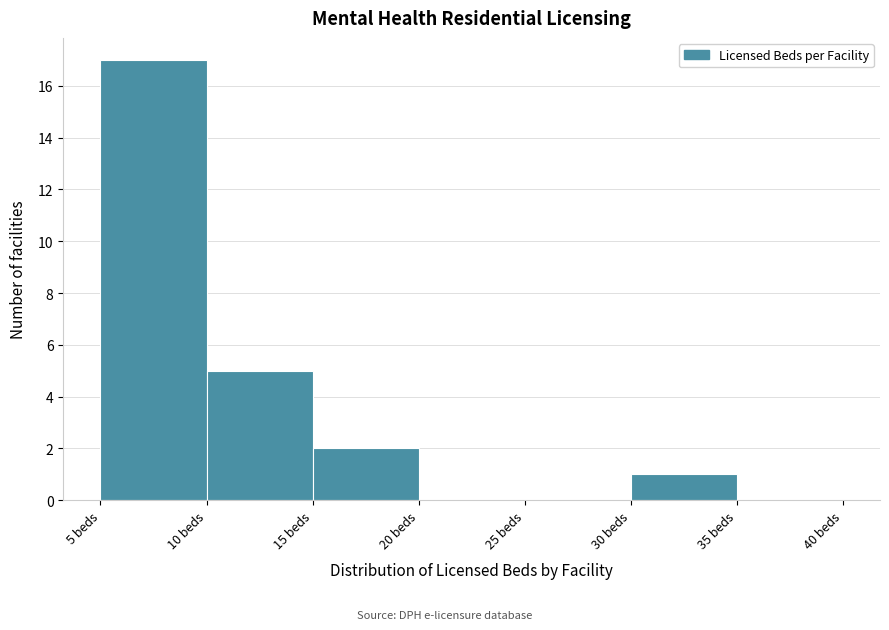

Reading left to right, list every bar in this chart as the range it spans on the x-axis followed by its height. The values are not printed on the chart, so give them approximately, as read against the axis.

5 to 10: 17
10 to 15: 5
15 to 20: 2
20 to 25: 0
25 to 30: 0
30 to 35: 1
35 to 40: 0